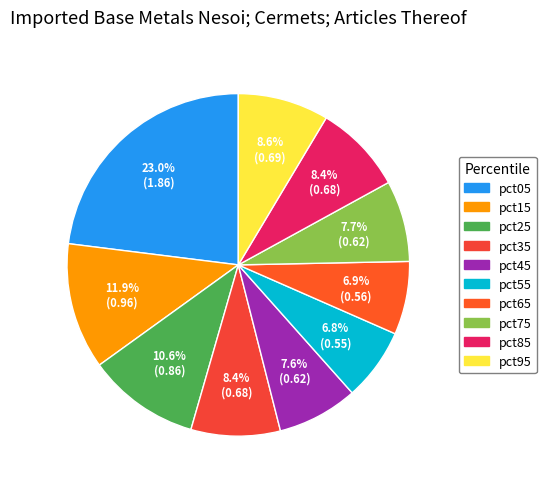

To the nearest percent, what is the difference between the largest and smallest slice percentages?

16%